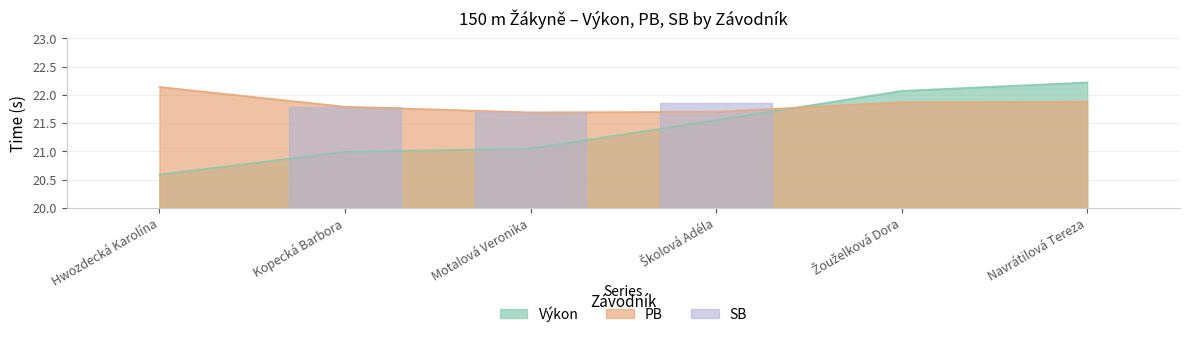

True or false: PB has a value of 38.4 at Žouželková Dora.

False